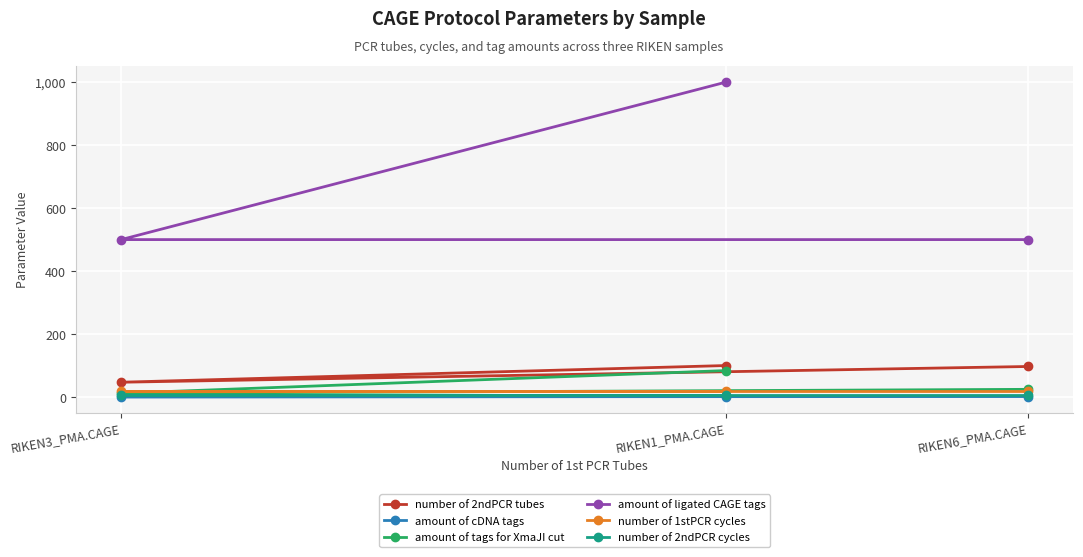

What is the average value of the amount of tags for XmaJI cut series?

40.1